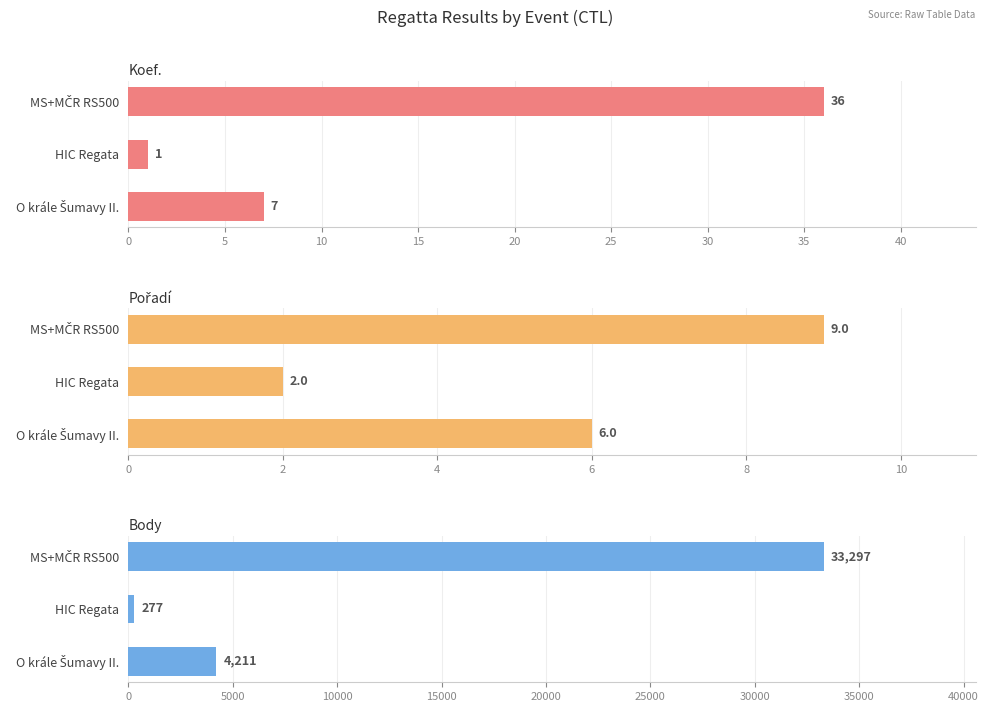

What is the minimum value shown in the chart?

1